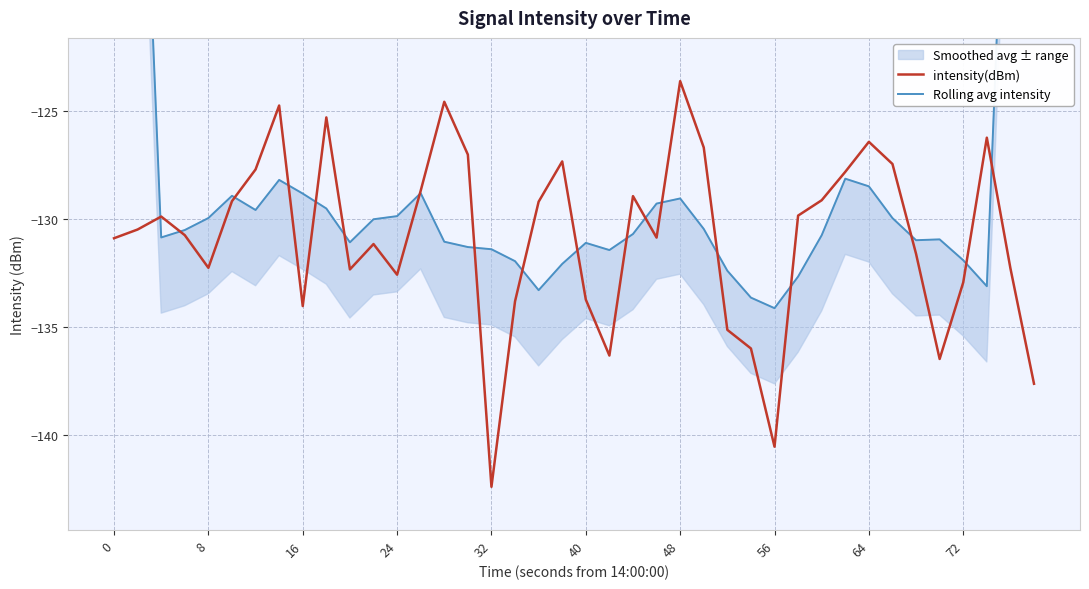

At which label does intensity(dBm) reach its peak?

48